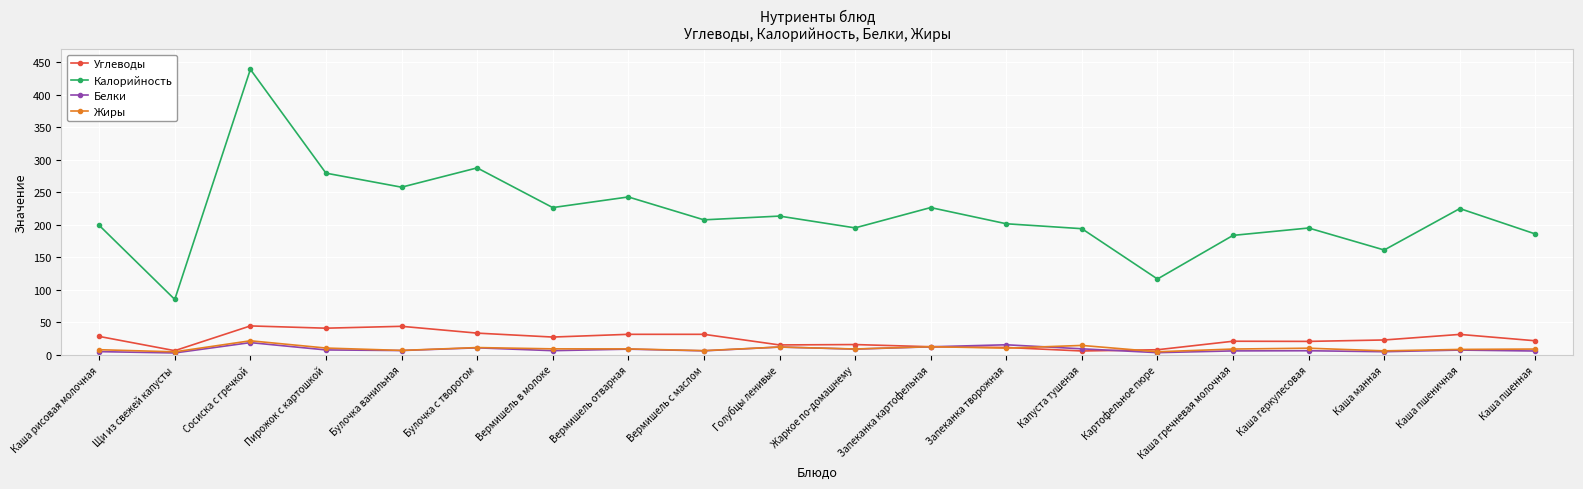

The Калорийность series shows 53.5 at Картофельное пюре. True or false?

False